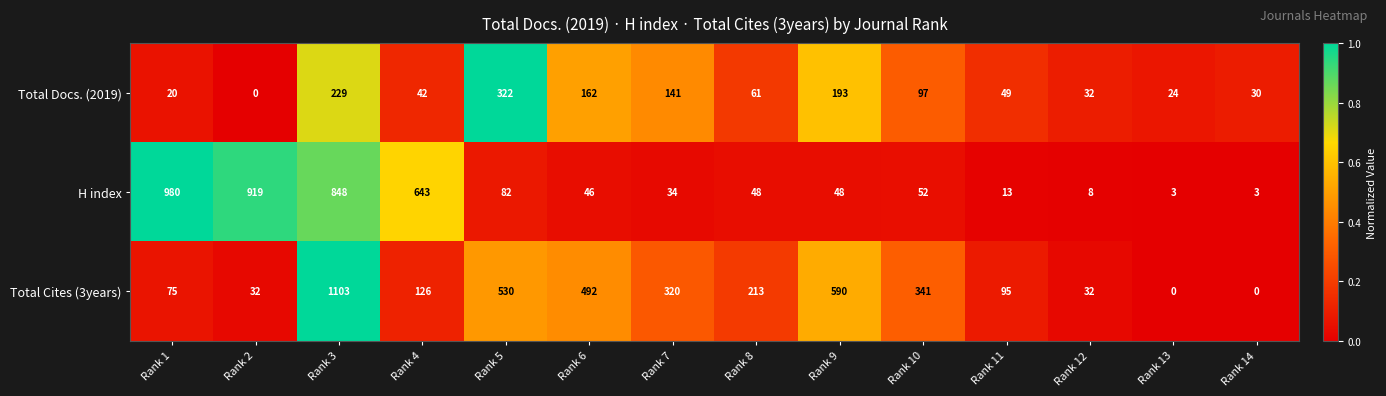

Which series has the largest total across all categories?

Total Cites (3years)